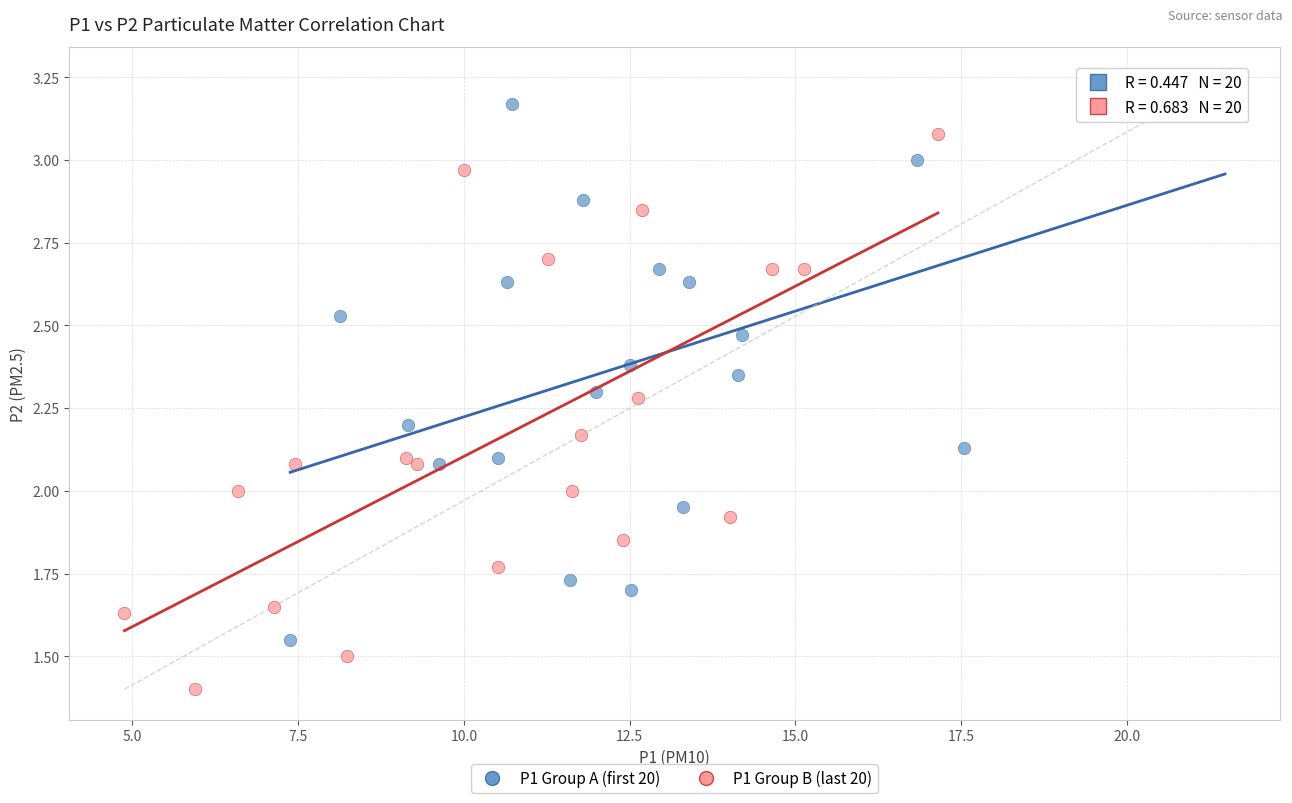

Which series reaches the maximum Y coordinate?

P1 Group A (first 20)